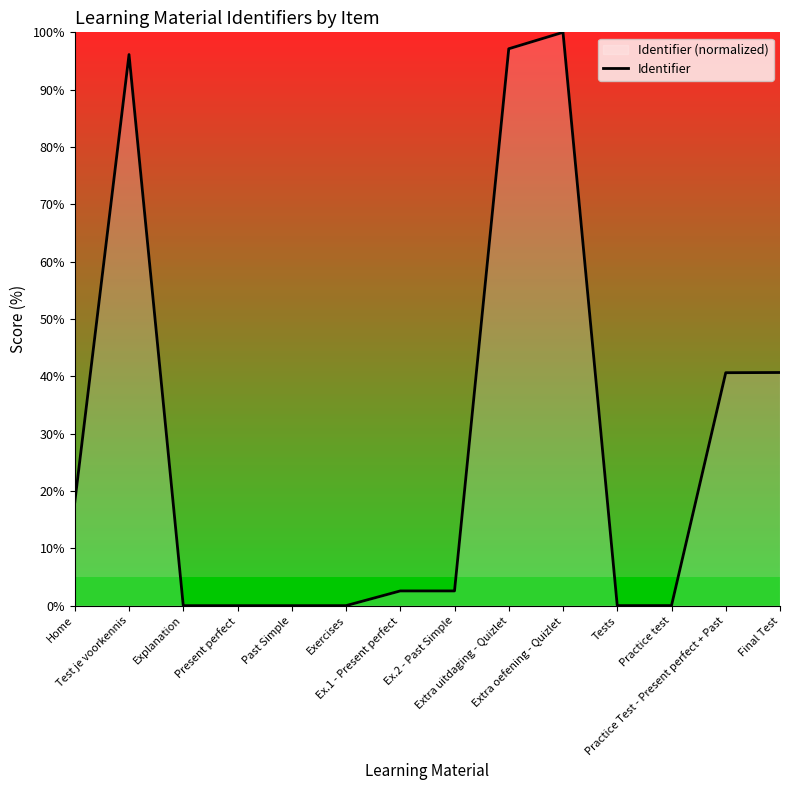

What is the sum of the values at Practice Test - Present perfect + Past and Extra uitdaging - Quizlet?

137.8